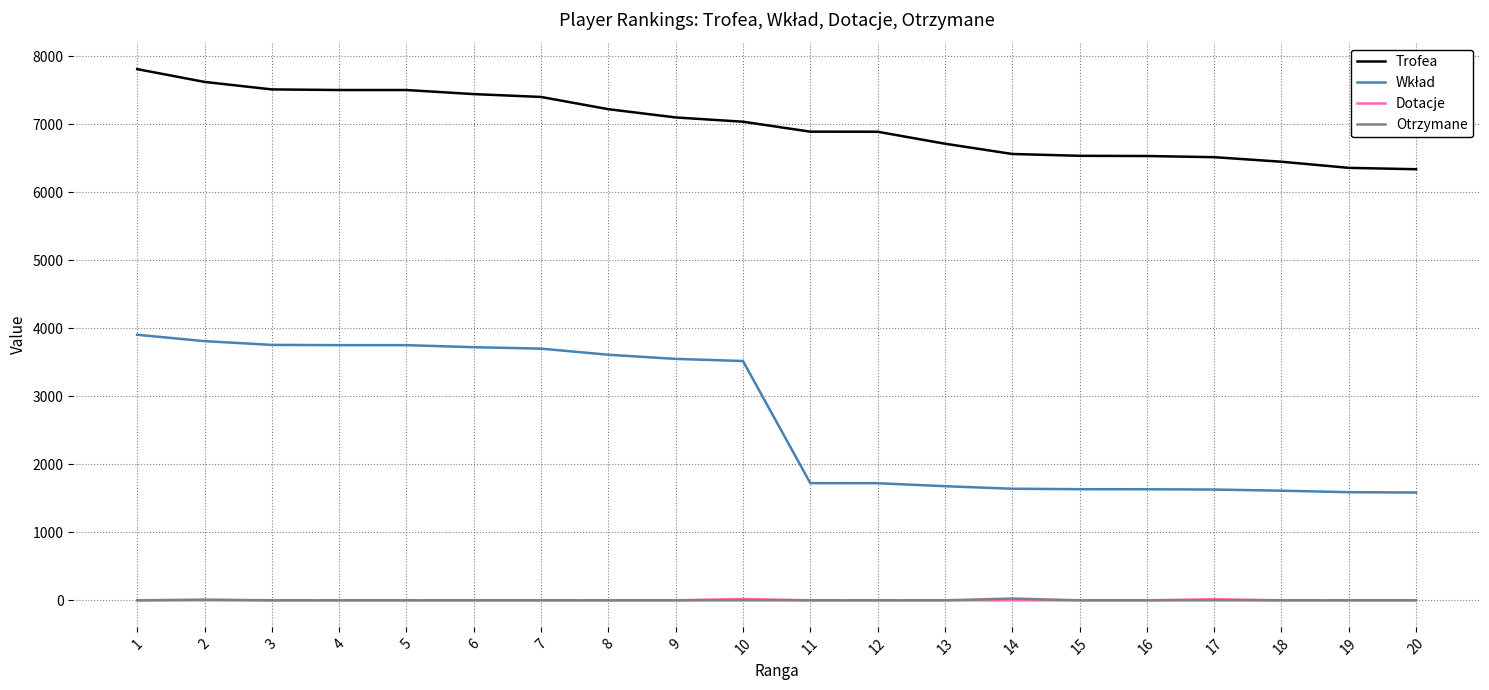

How many lines are shown in the chart?

4